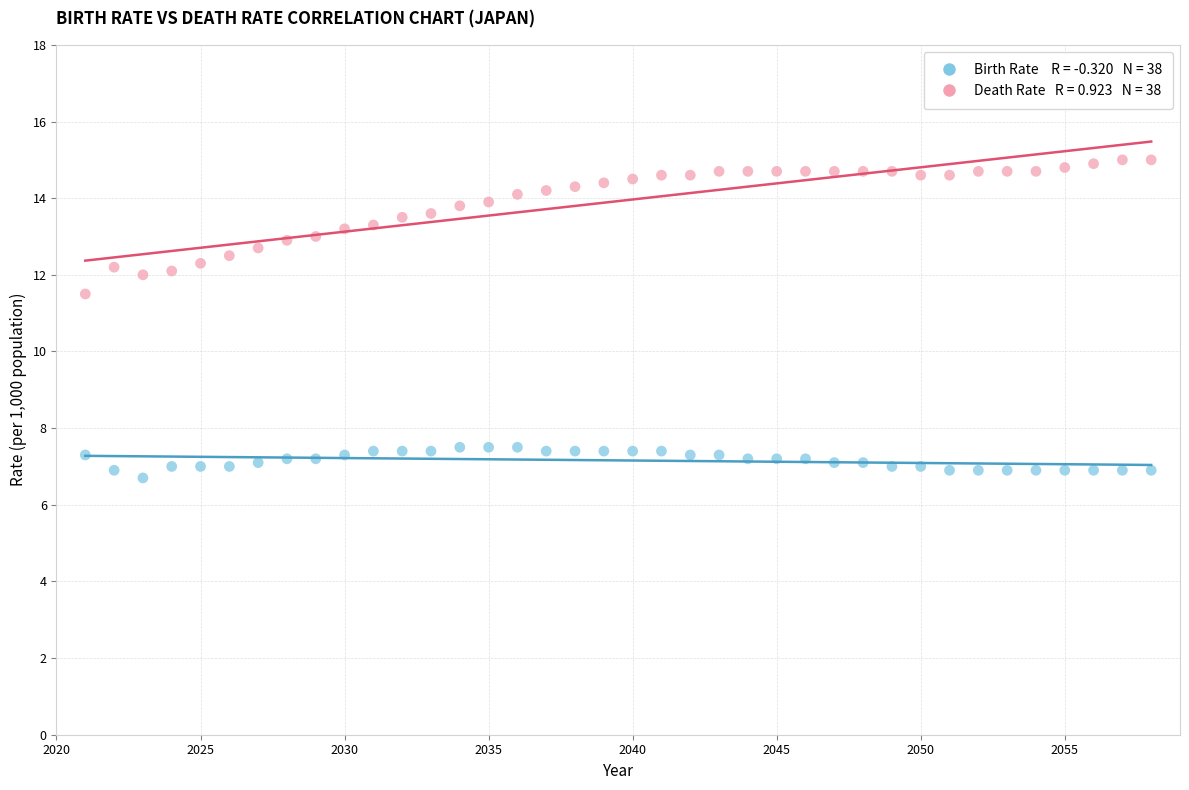

Across all data points, what is the range of Y values (max minus min)?

8.3